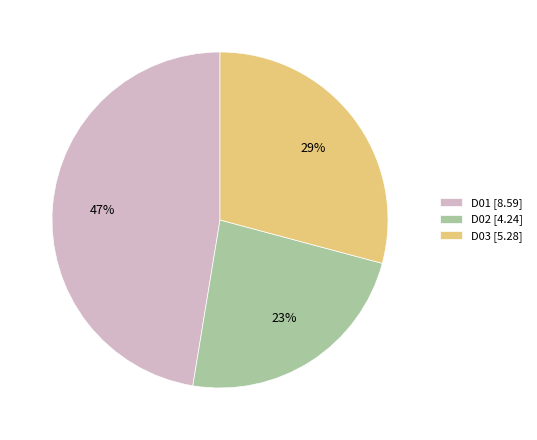

Rank the categories by value from highest to lowest.

D01, D03, D02